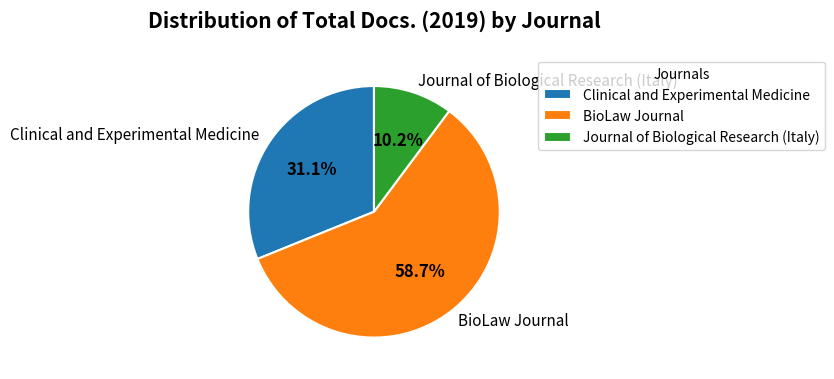

Which category has the biggest portion of the pie?

BioLaw Journal